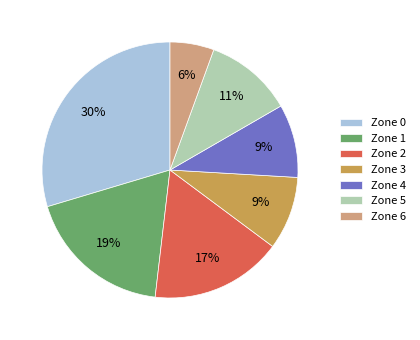

To the nearest percent, what is the combined percentage of Zone 3 and Zone 6?

15%